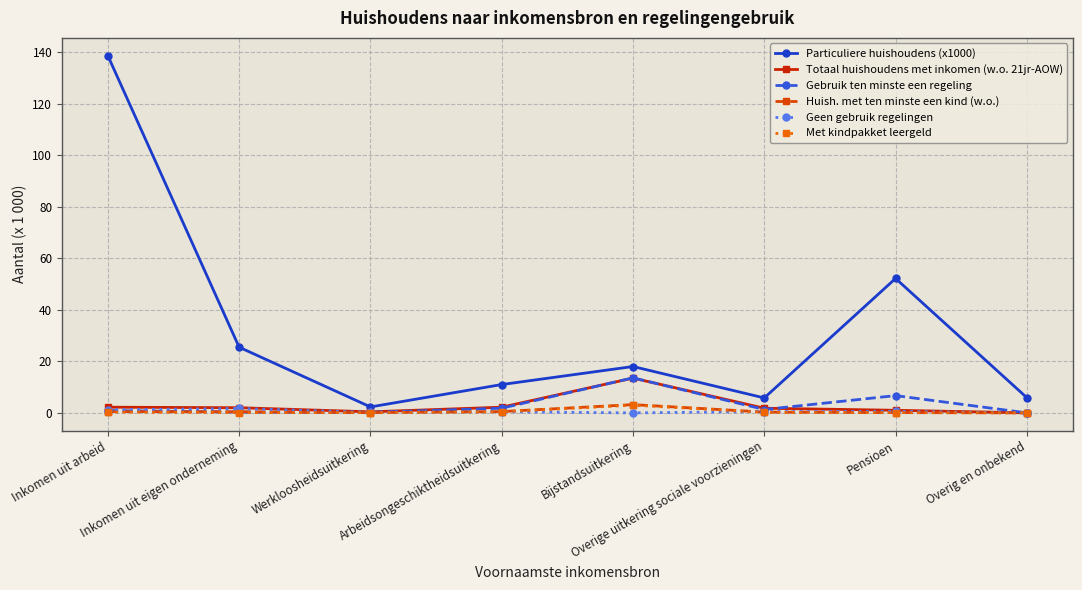

True or false: Particuliere huishoudens (x1000) has a value of 217.8 at Inkomen uit arbeid.

False